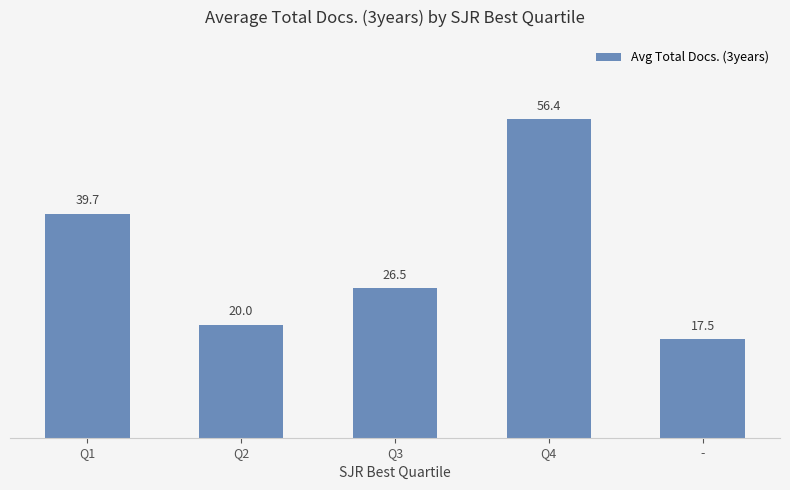

What is the label of the 2nd bar from the left?

Q2